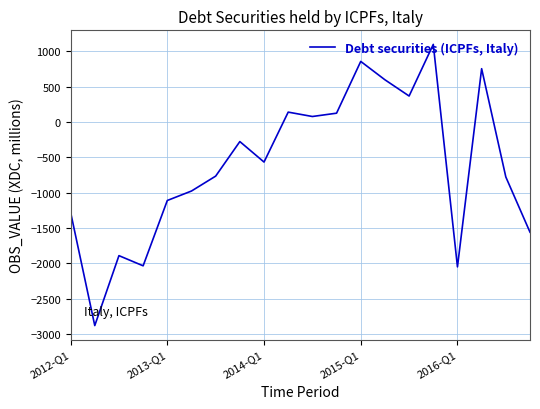

What is the minimum value shown in the chart?

-2881